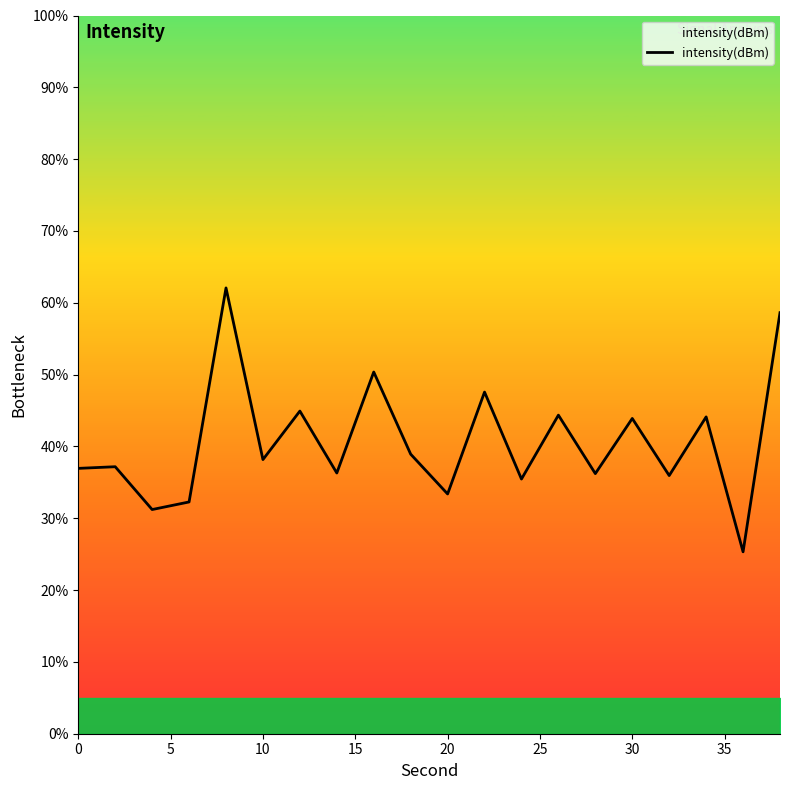

Is it true that the value at 19 is 26.0?

False